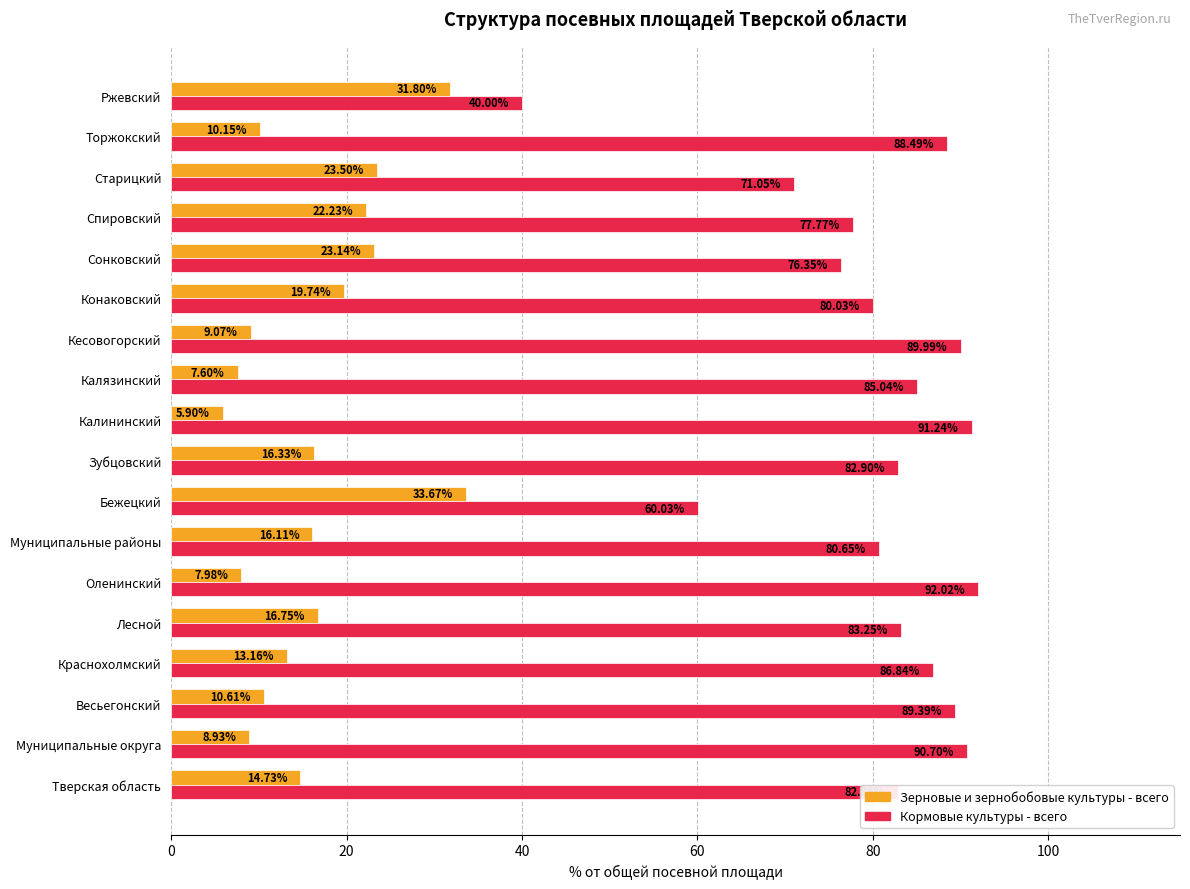

Between Лесной and Торжокский, which series saw the biggest shift?

Зерновые и зернобобовые культуры - всего